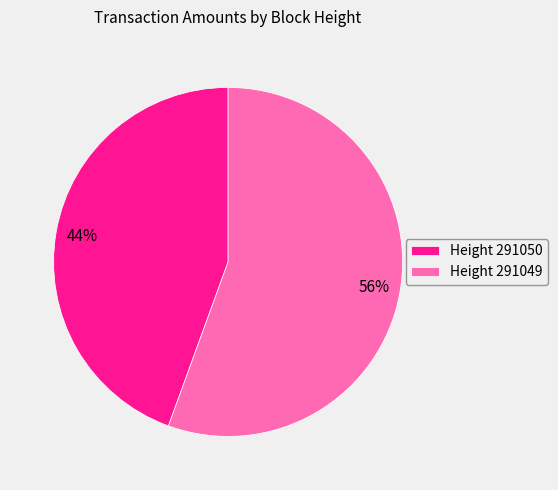

To the nearest percent, what is the average slice percentage?

50%